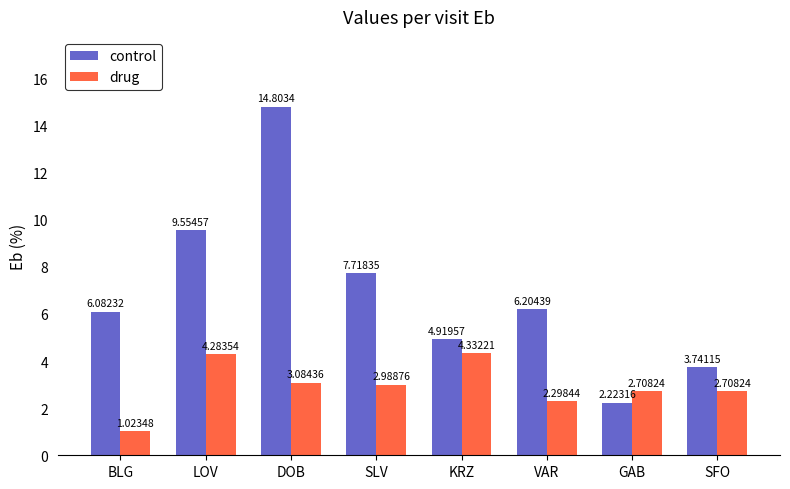

Count the number of categories in the chart.

8